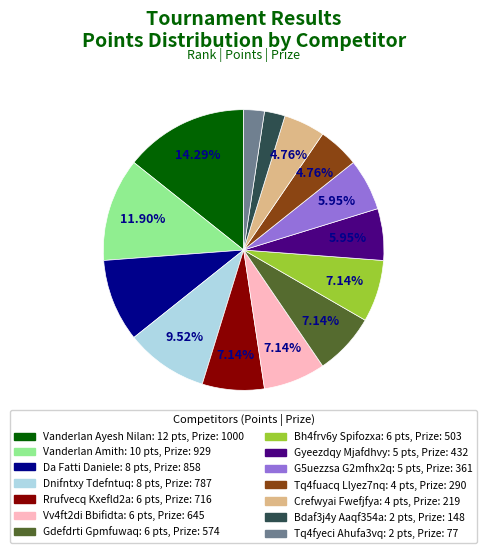

Combined, do Gyeezdqy Mjafdhvy and Dnifntxy Tdefntuq account for over 50%?

No